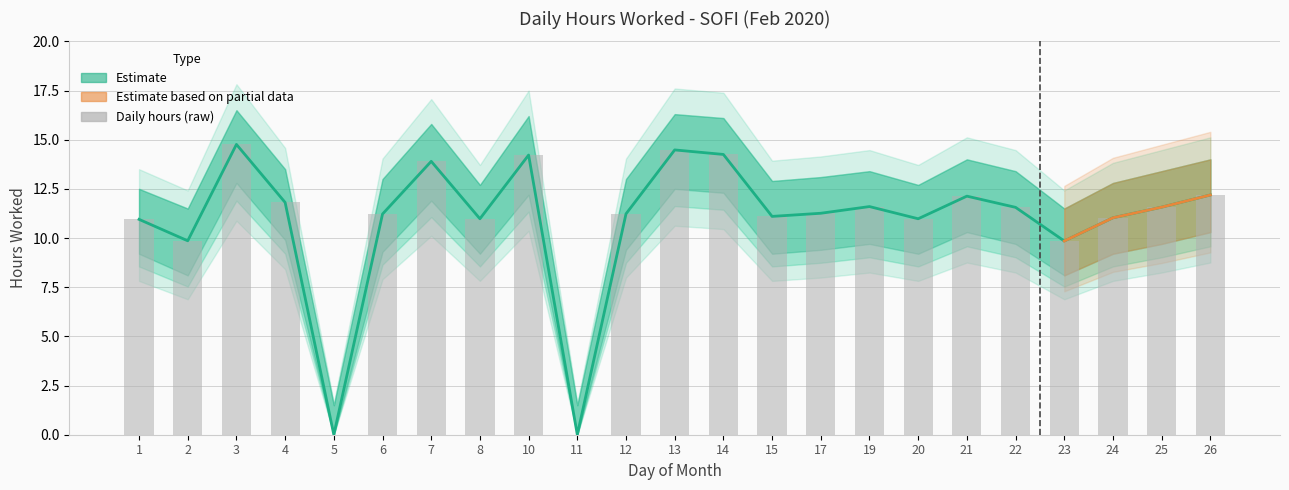

How many data points does each series have?

23